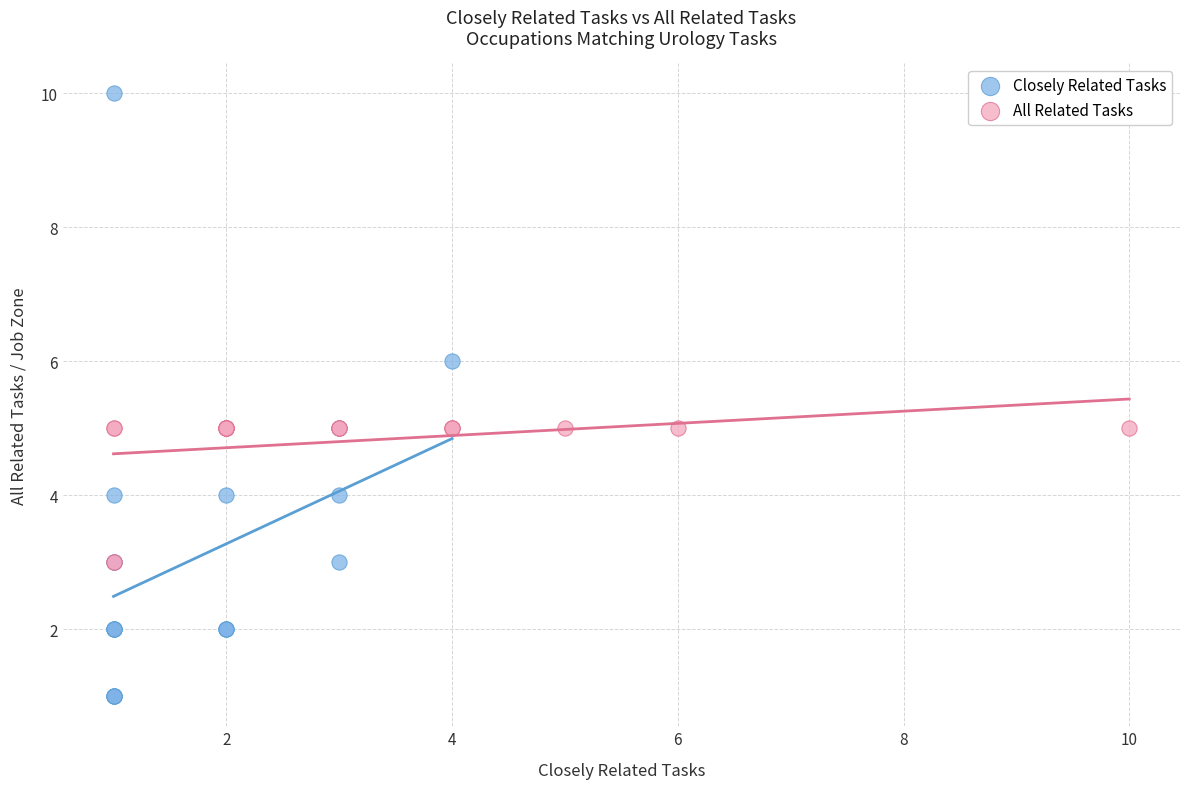

Which series has the widest spread of Y values?

Closely Related Tasks